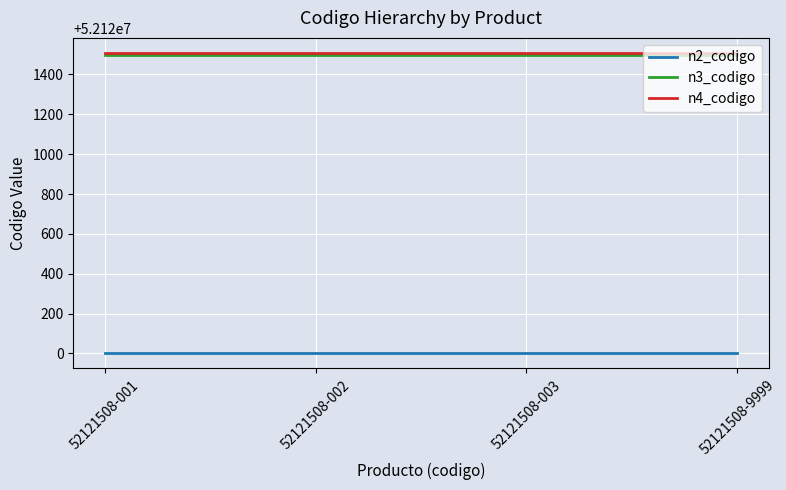

What is the lowest value of the n4_codigo series?

52121508